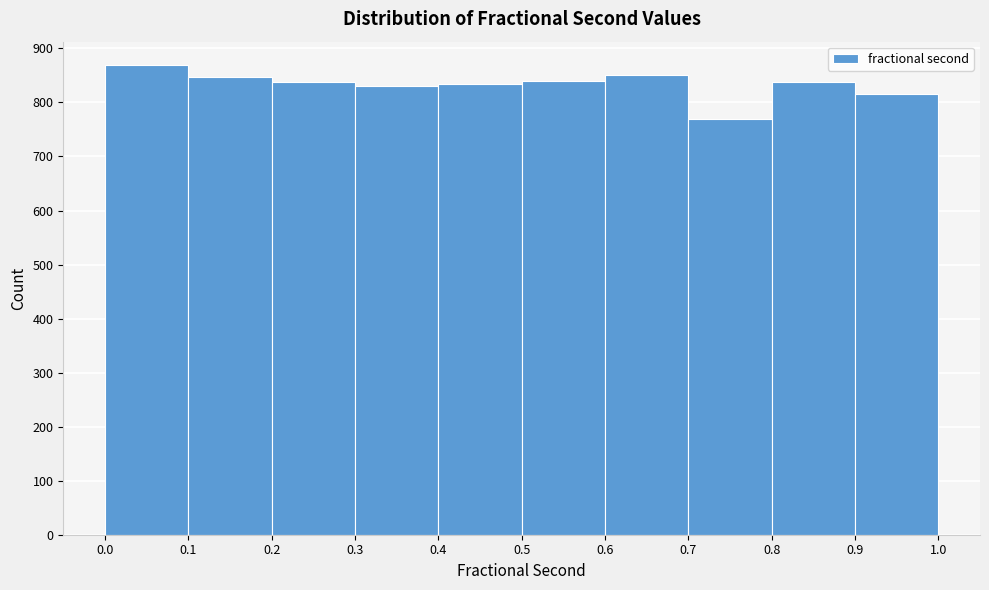

Over which range of the x-axis is the bar tallest?

0.0 to 0.1